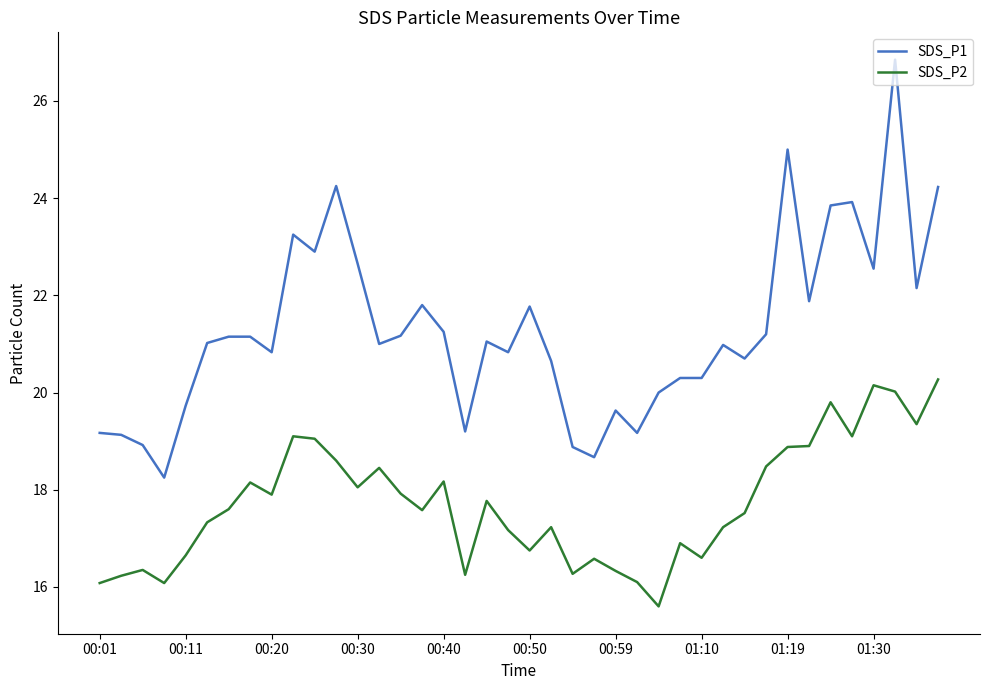

Is this an area chart (filled region under the line)?

No